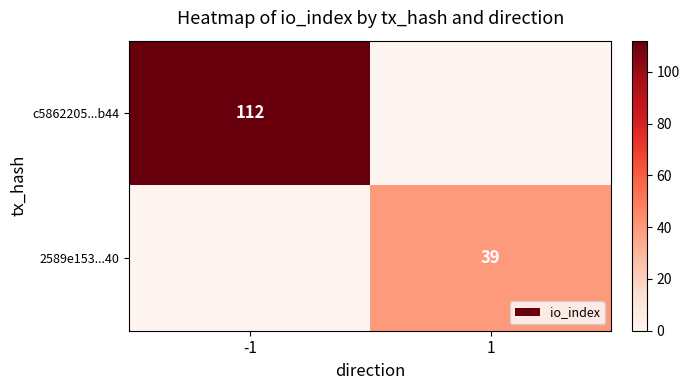

At which category is the sum across all series the highest?

-1